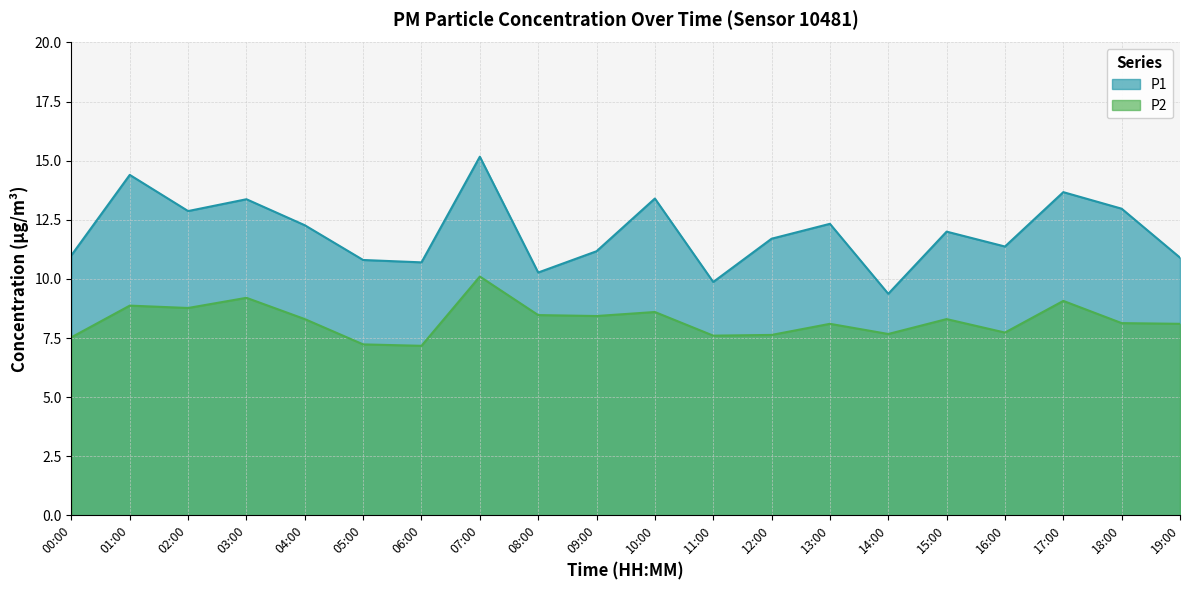

Reading left to right, transcribe all the data shown in this chart.

P1: 11.0	14.4	12.9	13.4	12.3	10.8	10.7	15.2	10.3	11.2	13.4	9.9	11.7	12.3	9.4	12.0	11.4	13.7	13.0	10.9
P2: 7.5	8.9	8.8	9.2	8.3	7.2	7.2	10.1	8.5	8.4	8.6	7.6	7.6	8.1	7.7	8.3	7.7	9.1	8.1	8.1